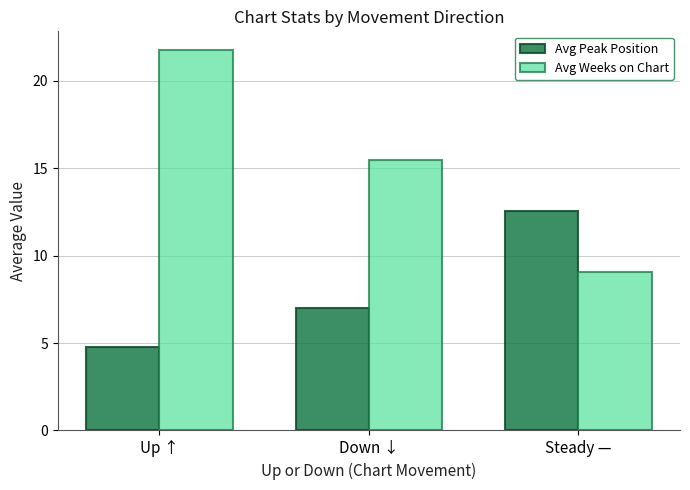

Count the number of categories in the chart.

3